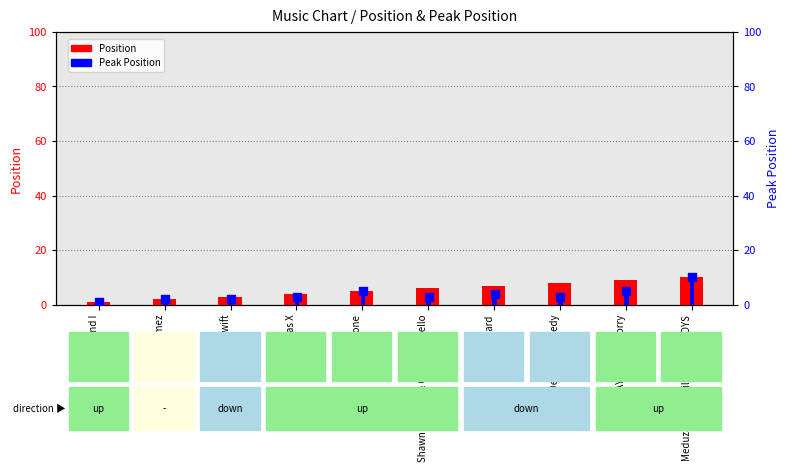

At how many categories does at least one series exceed 8?

2